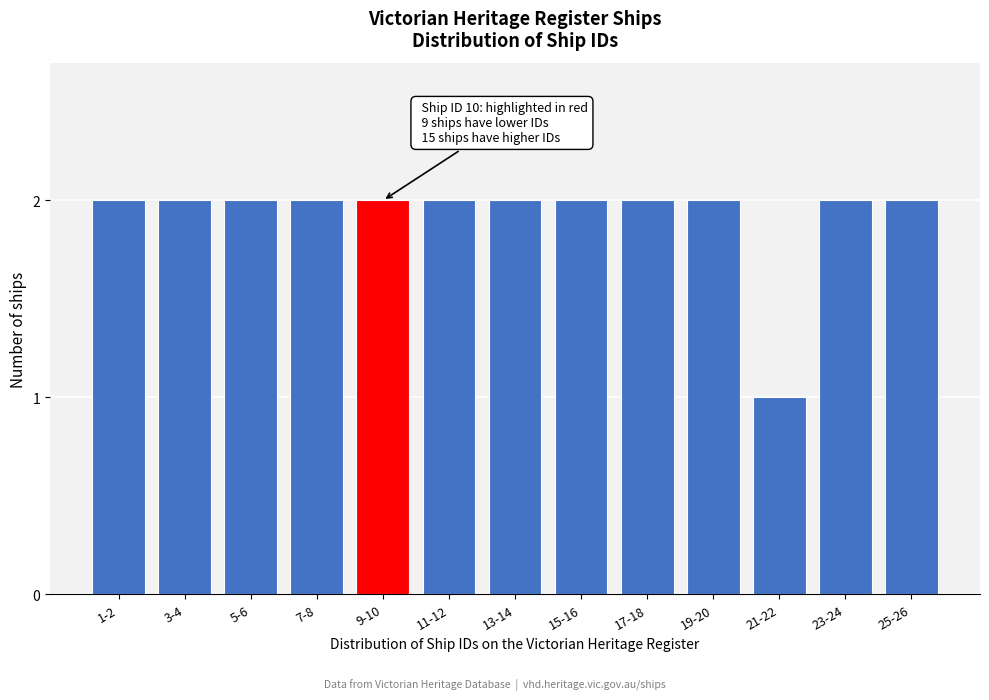

Reading left to right, extract all data points from this chart.

2	2	2	2	2	2	2	2	2	2	1	2	2